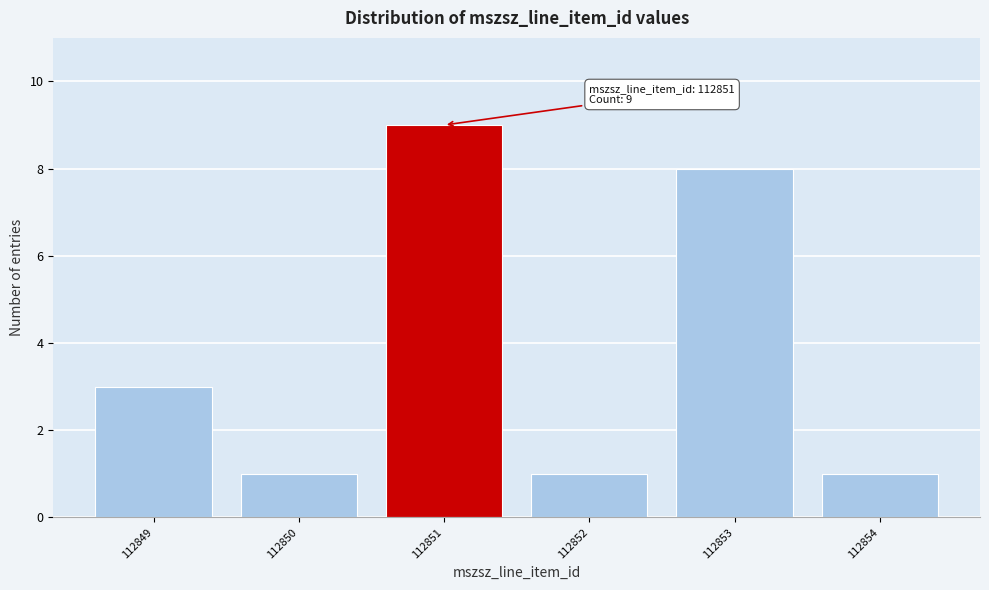

Reading left to right, list all the values displayed in this chart.

112849=3	112850=1	112851=9	112852=1	112853=8	112854=1